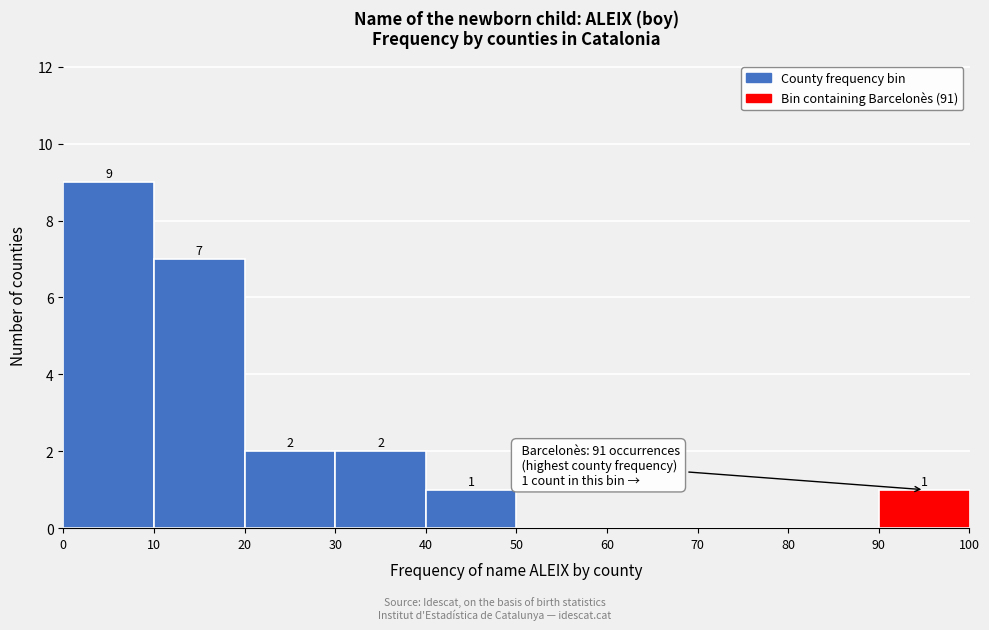

Which range on the x-axis has the tallest bar?

0 to 10